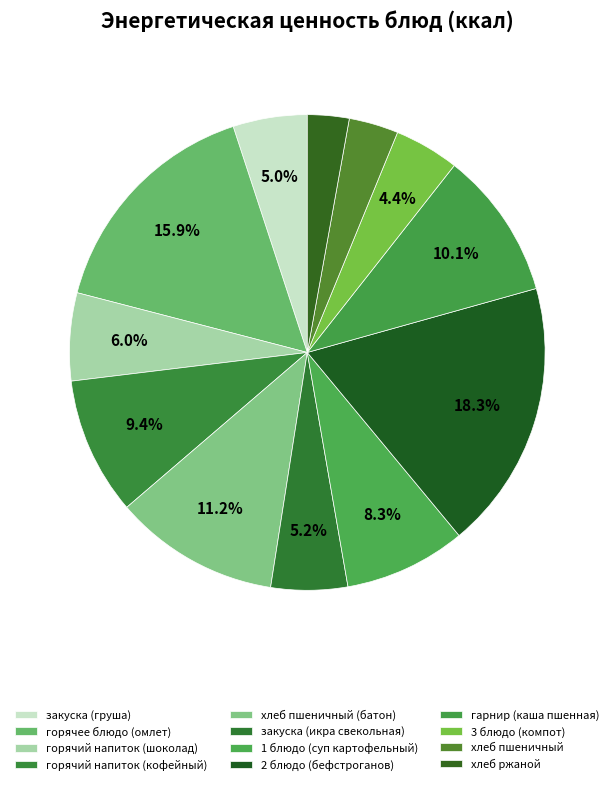

Which slice is the smallest?

хлеб ржаной